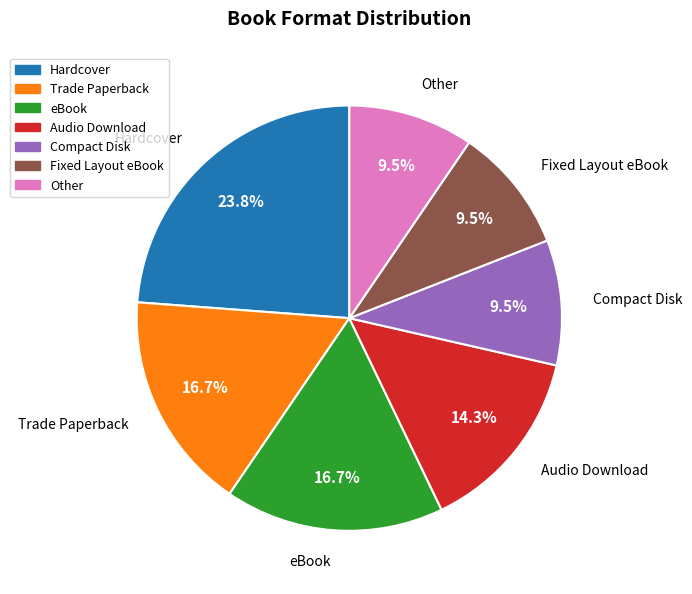

Is there any slice that represents more than half of the pie?

No